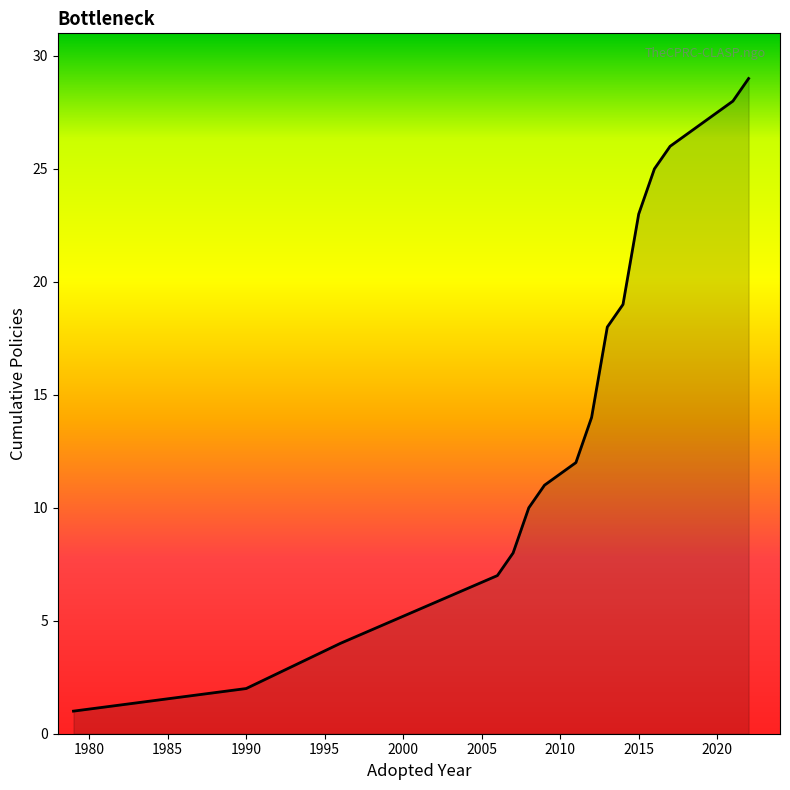

What is the difference between the maximum and minimum values?

28